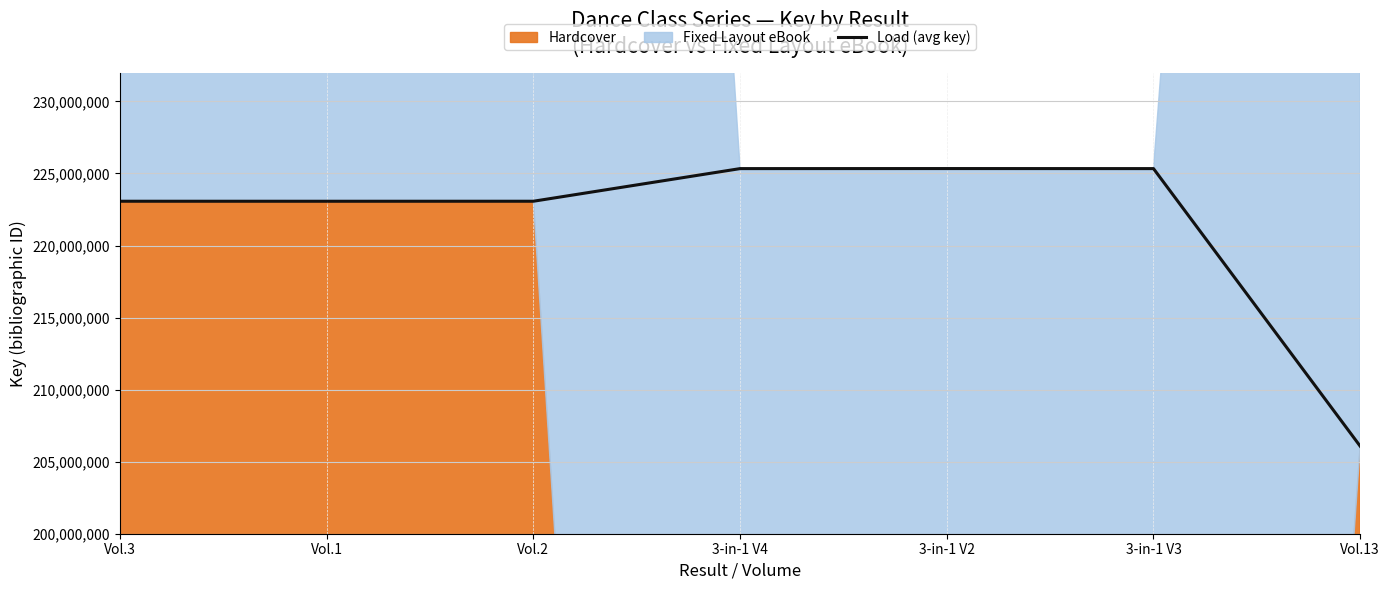

What is the average value?

221616086